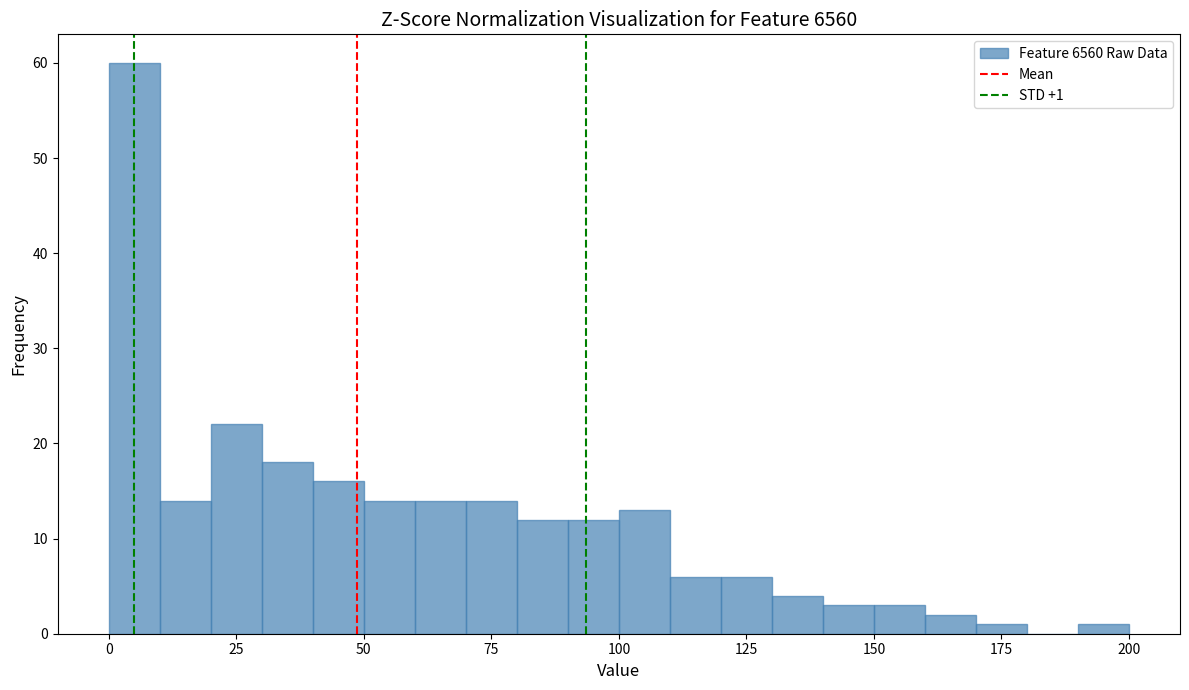

Read against the x-axis, roughly where is the centre of the tallest bar?

5